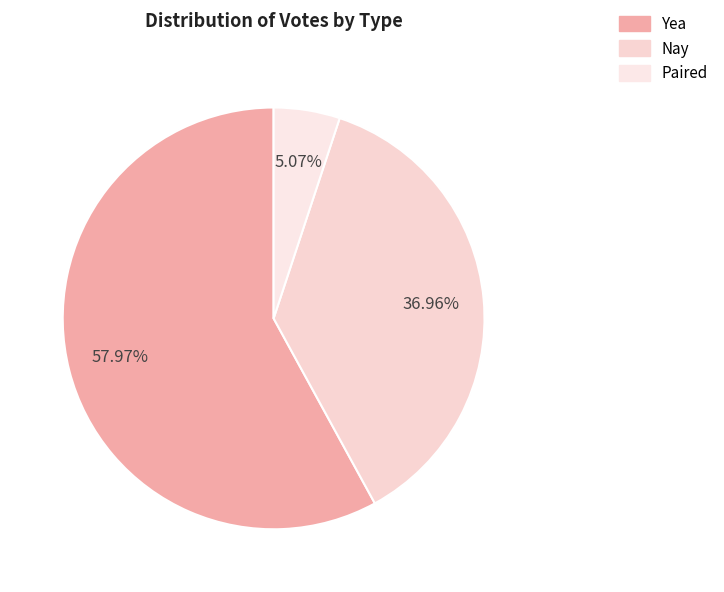

Approximately how many times larger is the value at Yea compared to Paired?

11.4